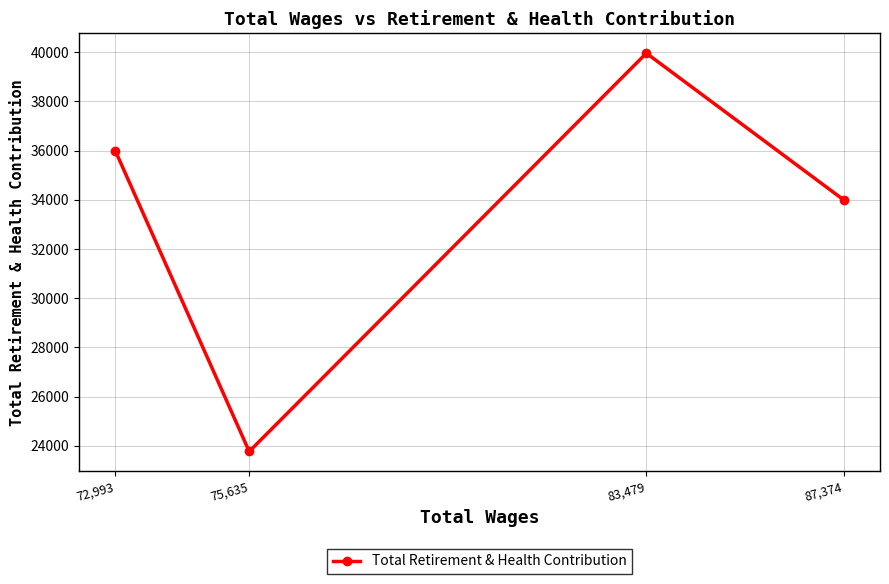

Does the chart display data point markers on the line(s)?

Yes